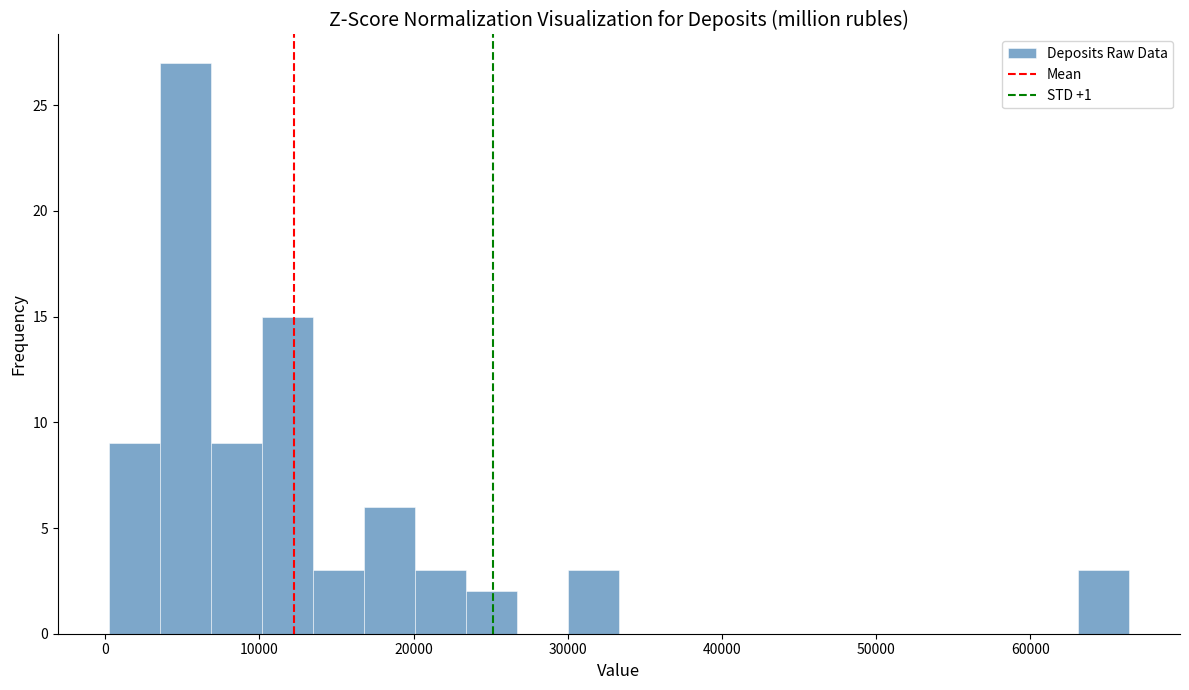

Read against the x-axis, roughly where is the centre of the tallest bar?

5000